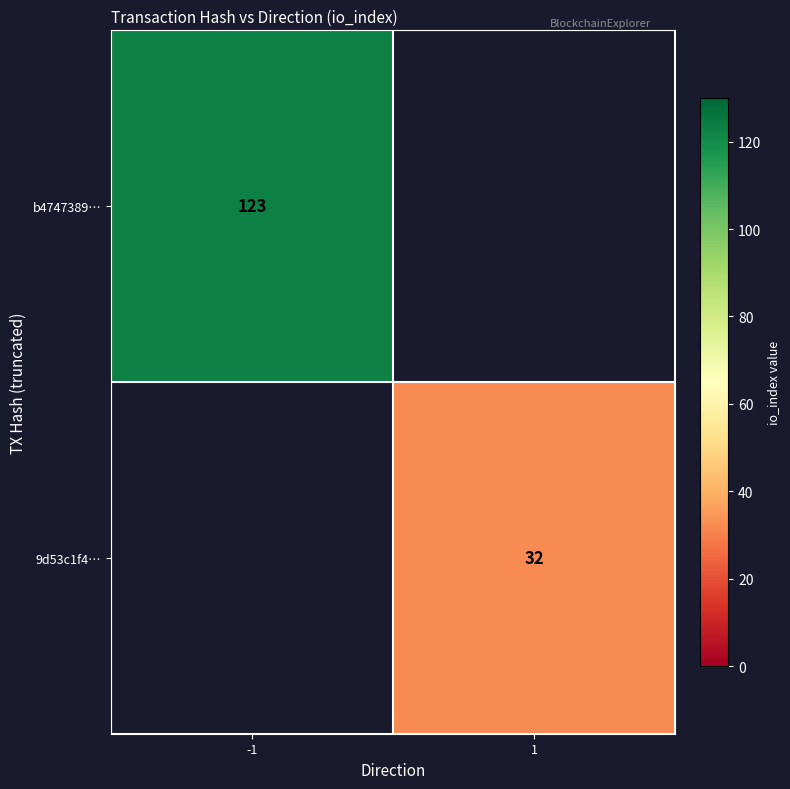

The b4747389… series shows 123 at -1. True or false?

True